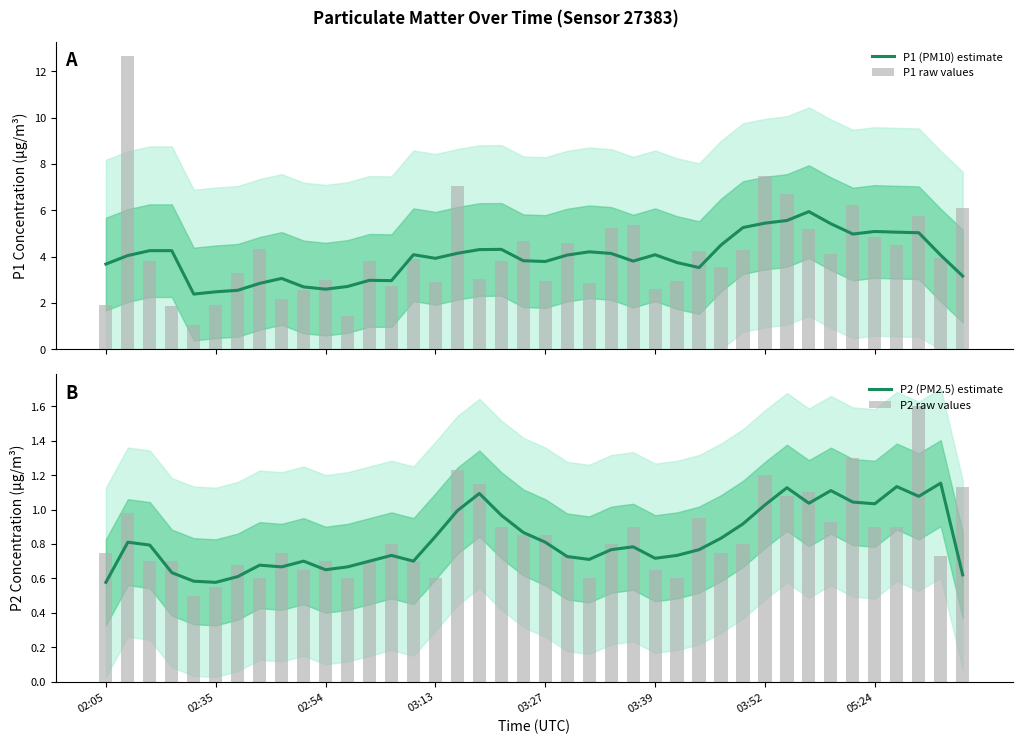

What is the minimum value for P1 (PM10) estimate?

2.4